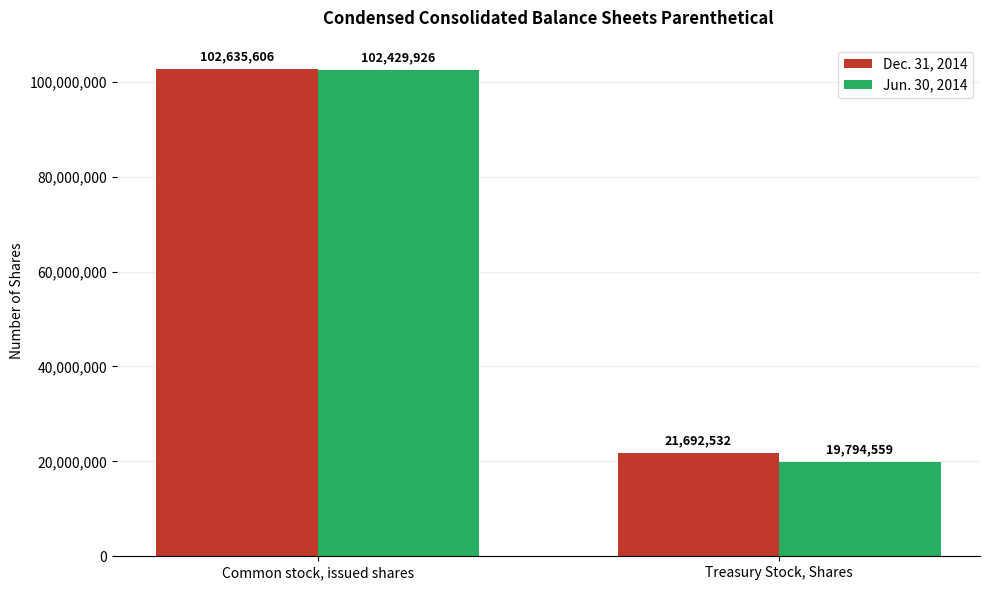

Reading right to left, list all the values displayed in this chart.

Dec. 31, 2014: Treasury Stock, Shares=21692532	Common stock, issued shares=102635606
Jun. 30, 2014: Treasury Stock, Shares=19794559	Common stock, issued shares=102429926